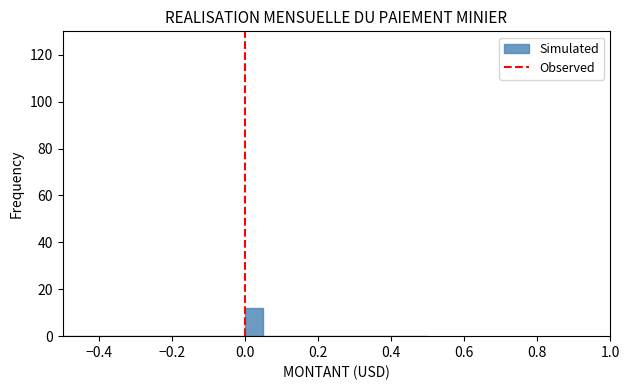

Around what value on the x-axis is the tallest bar? Give the approximate position of its centre, as read against the axis.

0.02